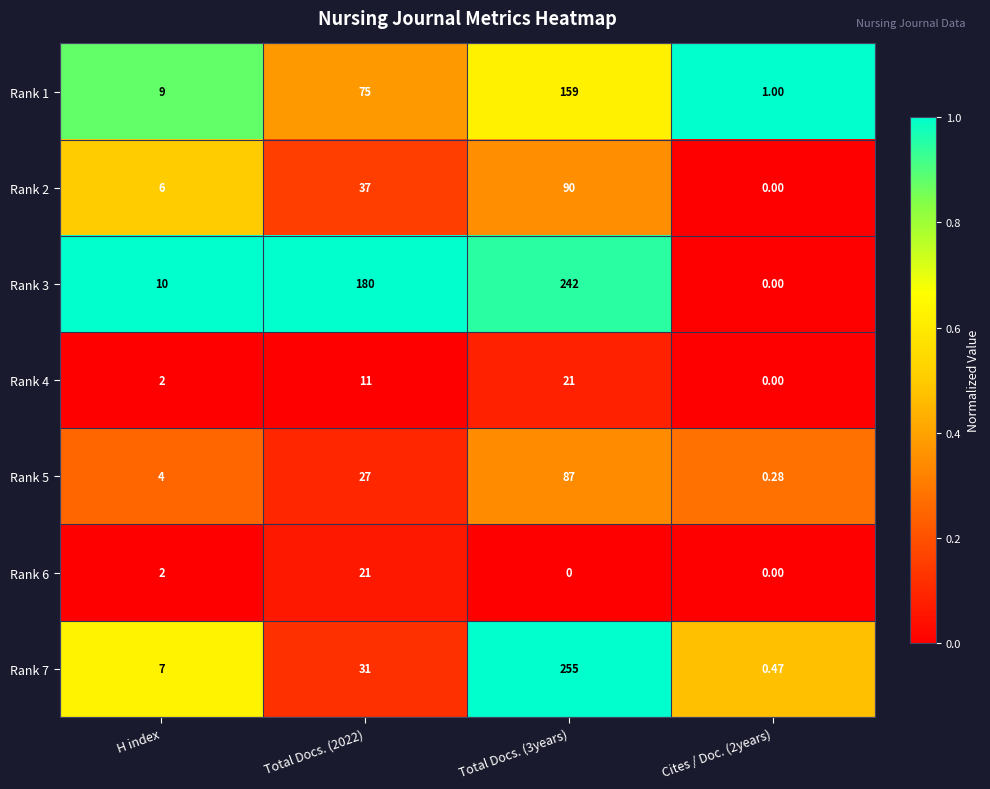

Reading right to left, transcribe all the data shown in this chart.

Rank 1: Cites / Doc. (2years)=1.0	Total Docs. (3years)=159.0	Total Docs. (2022)=75.0	H index=9.0
Rank 2: Cites / Doc. (2years)=0.0	Total Docs. (3years)=90.0	Total Docs. (2022)=37.0	H index=6.0
Rank 3: Cites / Doc. (2years)=0.0	Total Docs. (3years)=242.0	Total Docs. (2022)=180.0	H index=10.0
Rank 4: Cites / Doc. (2years)=0.0	Total Docs. (3years)=21.0	Total Docs. (2022)=11.0	H index=2.0
Rank 5: Cites / Doc. (2years)=0.3	Total Docs. (3years)=87.0	Total Docs. (2022)=27.0	H index=4.0
Rank 6: Cites / Doc. (2years)=0.0	Total Docs. (3years)=0.0	Total Docs. (2022)=21.0	H index=2.0
Rank 7: Cites / Doc. (2years)=0.5	Total Docs. (3years)=255.0	Total Docs. (2022)=31.0	H index=7.0